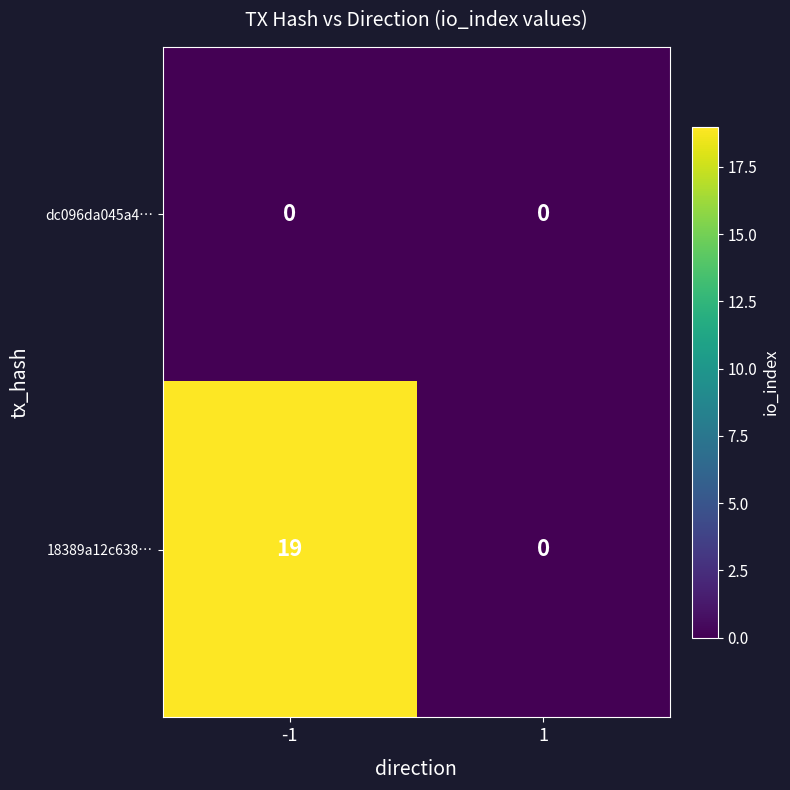

The 18389a12c638… series shows 34 at -1. True or false?

False